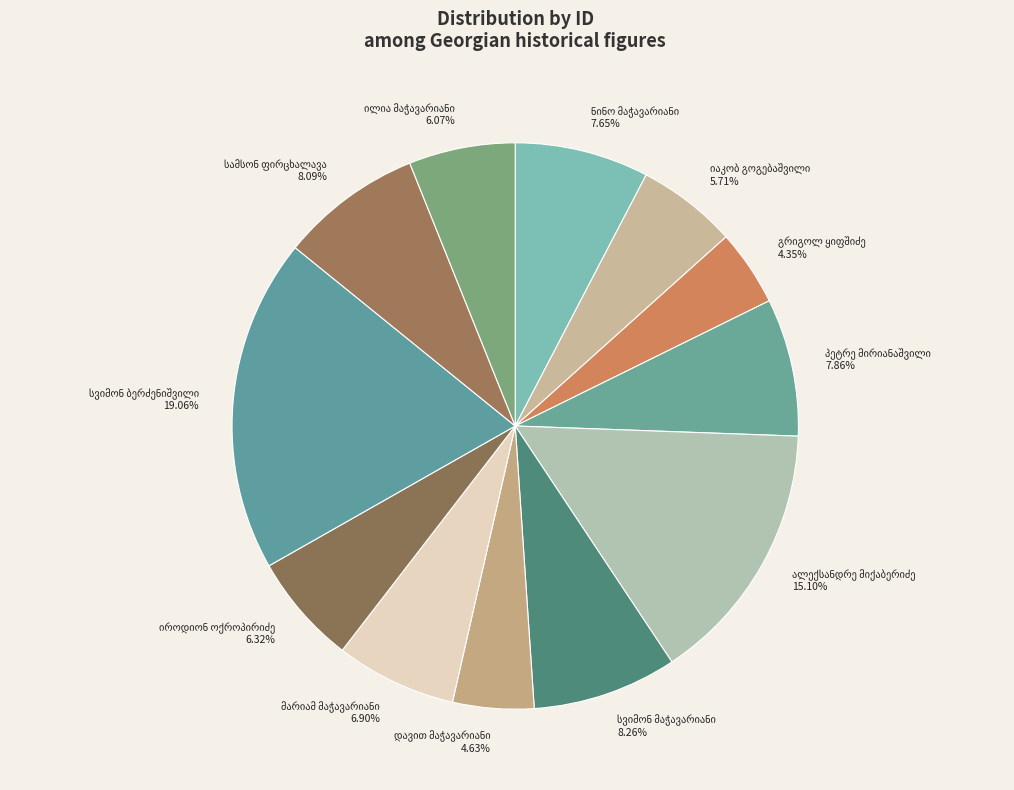

Is there any slice that represents more than half of the pie?

No